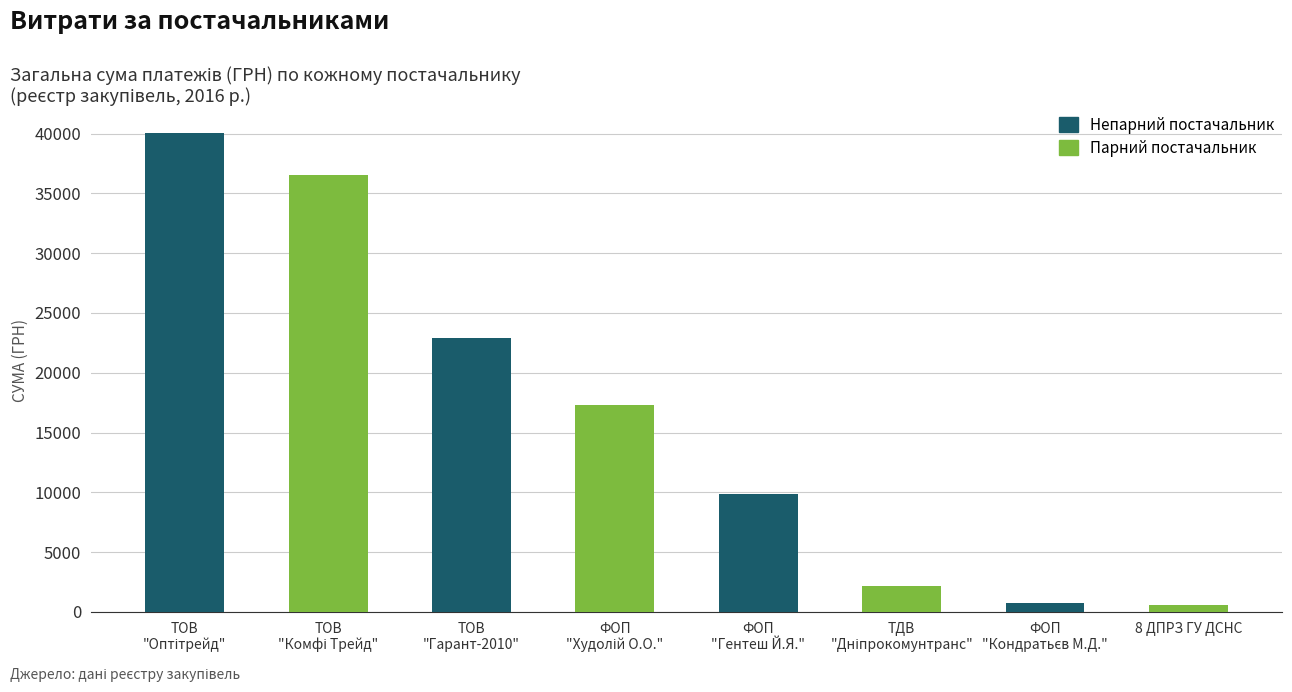

What is the minimum value shown in the chart?

579.2